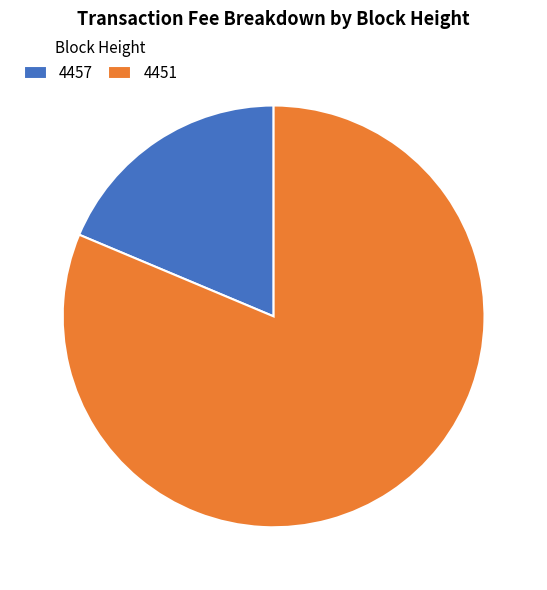

Is 4451 the majority of the pie?

Yes